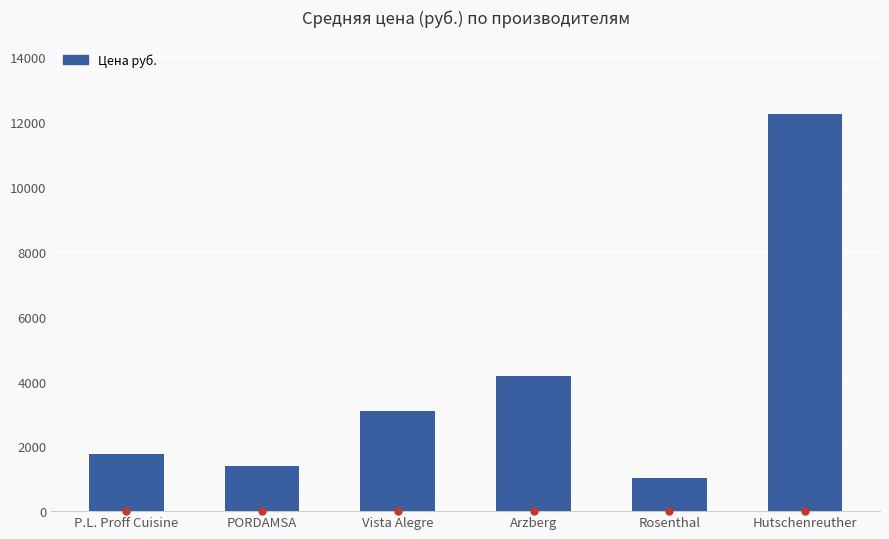

The value at Vista Alegre is 3094.7. True or false?

True